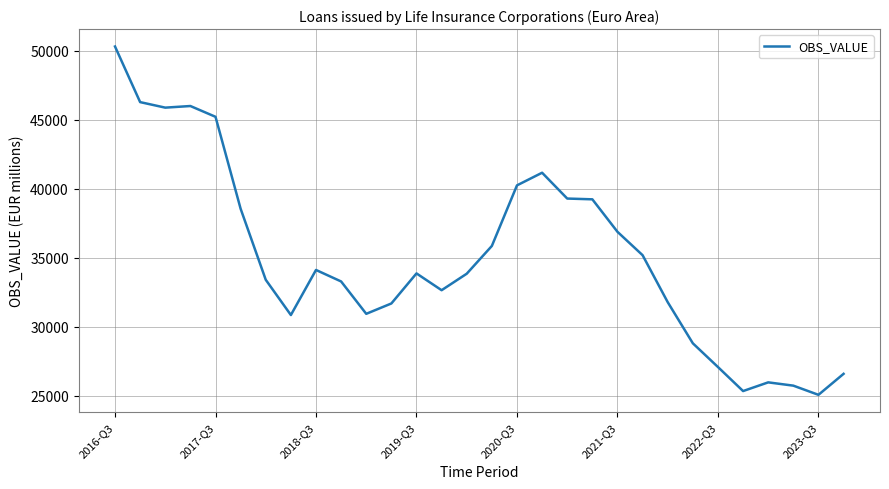

What is the greatest value displayed?

50304.3